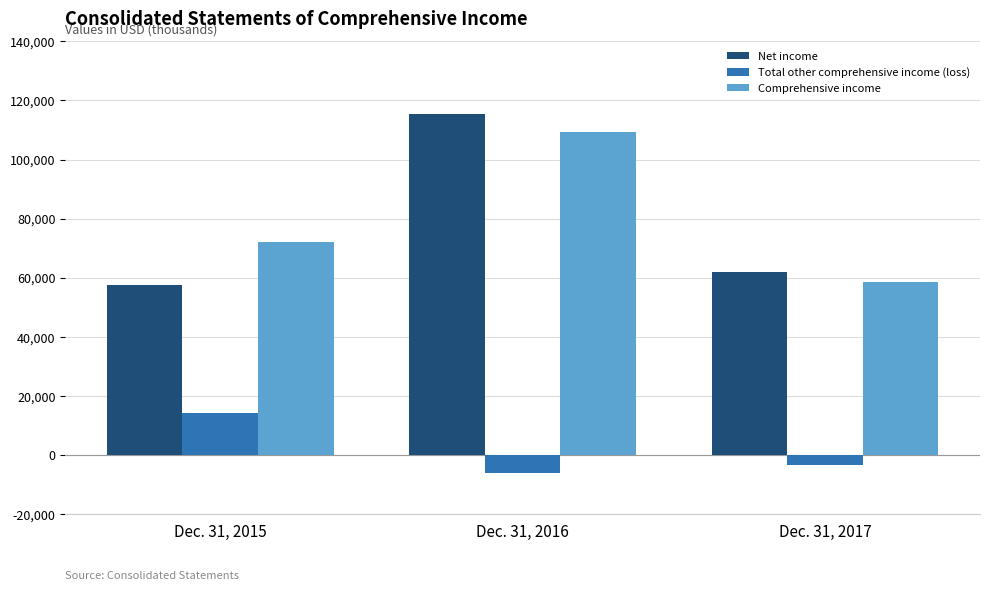

How many groups of bars are there?

3